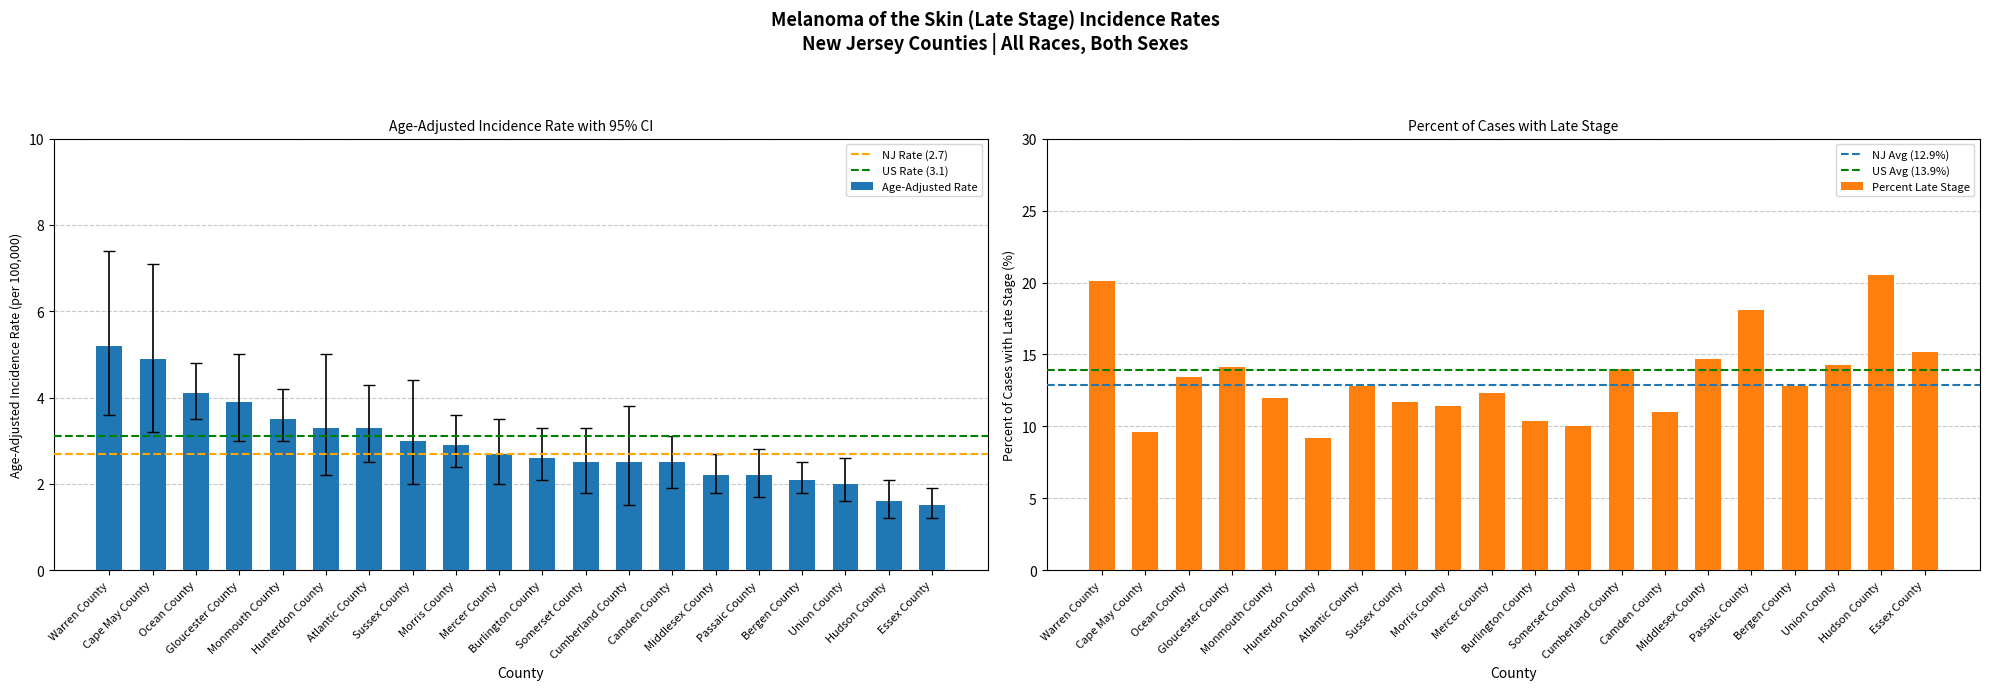

Are the bars grouped side by side (vs. stacked)?

Yes